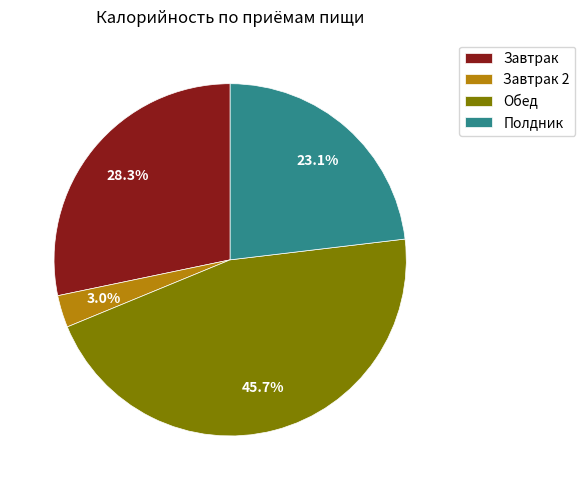

Is the sum of Завтрак and Завтрак 2 greater than half?

No